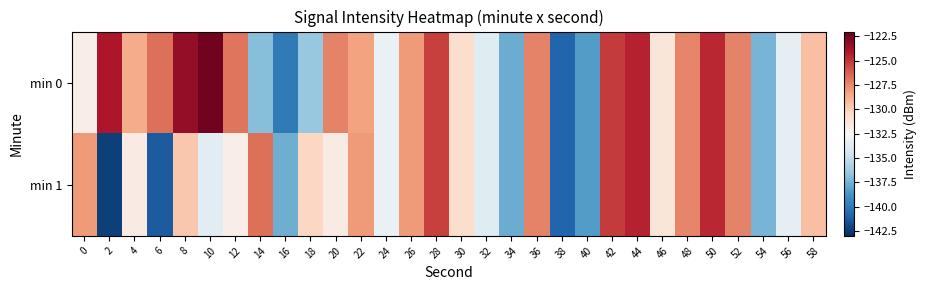

At which category is the sum across all series the highest?

44